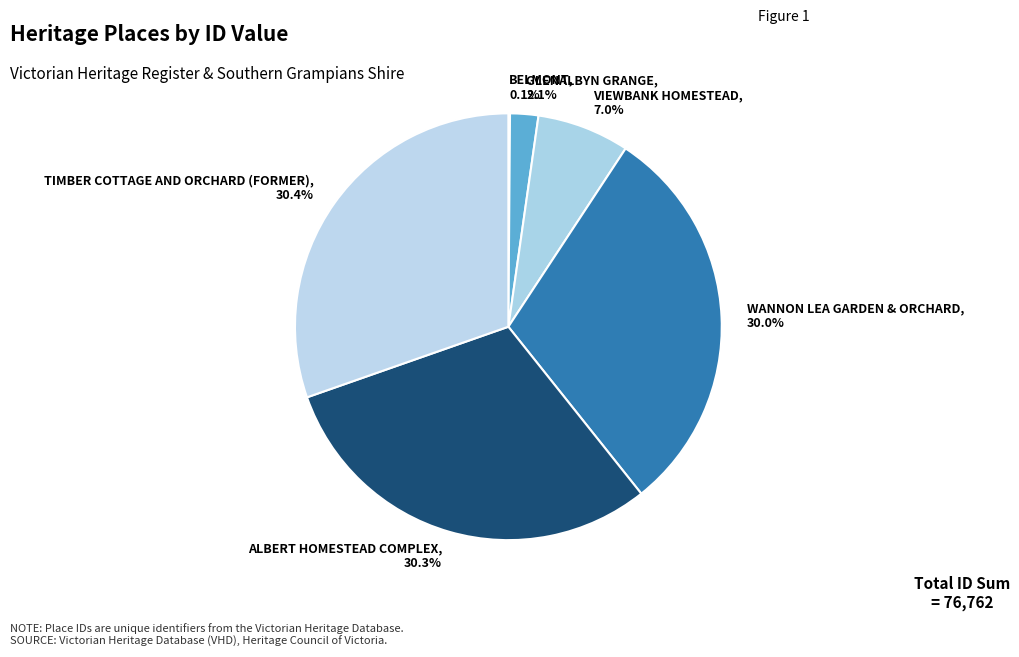

What percentage do VIEWBANK HOMESTEAD and ALBERT HOMESTEAD COMPLEX together represent?

37.3%